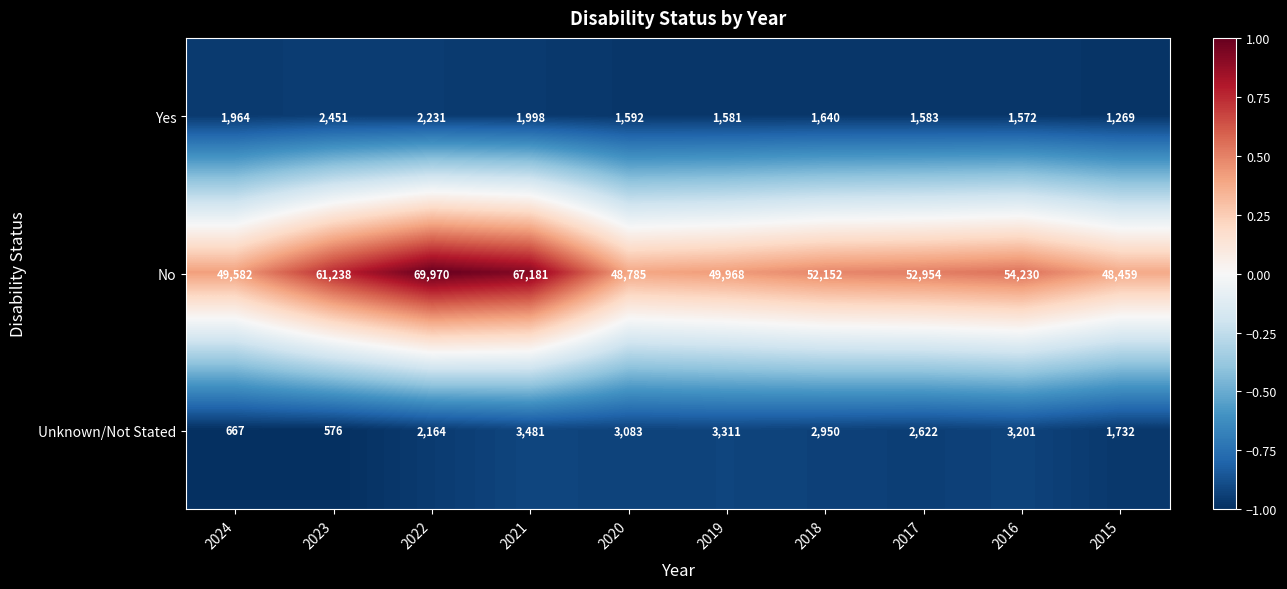

The value of Unknown/Not Stated at 2017 is 1156. True or false?

False